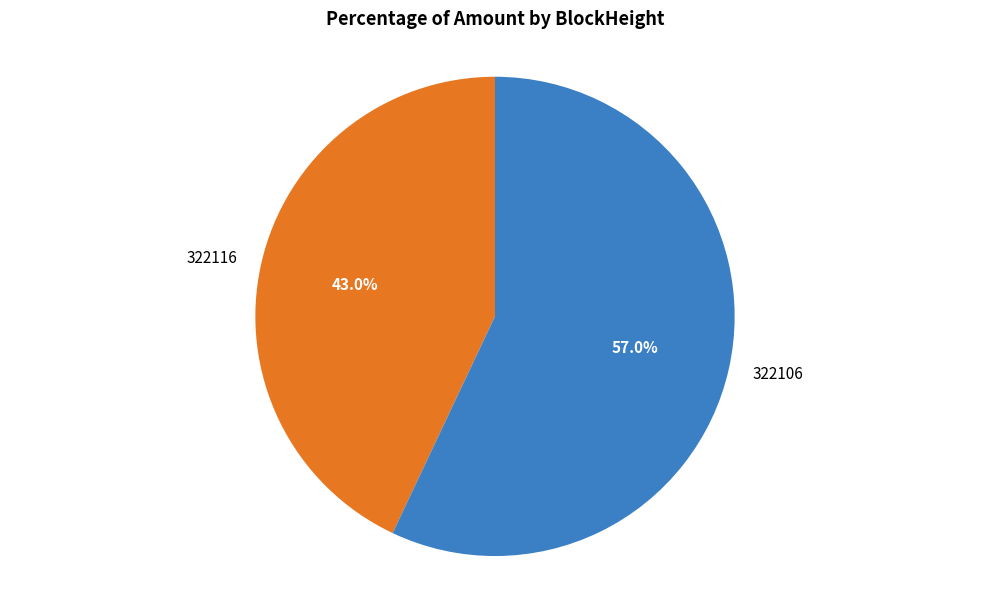

Which has a higher value, 322106 or 322116?

322106